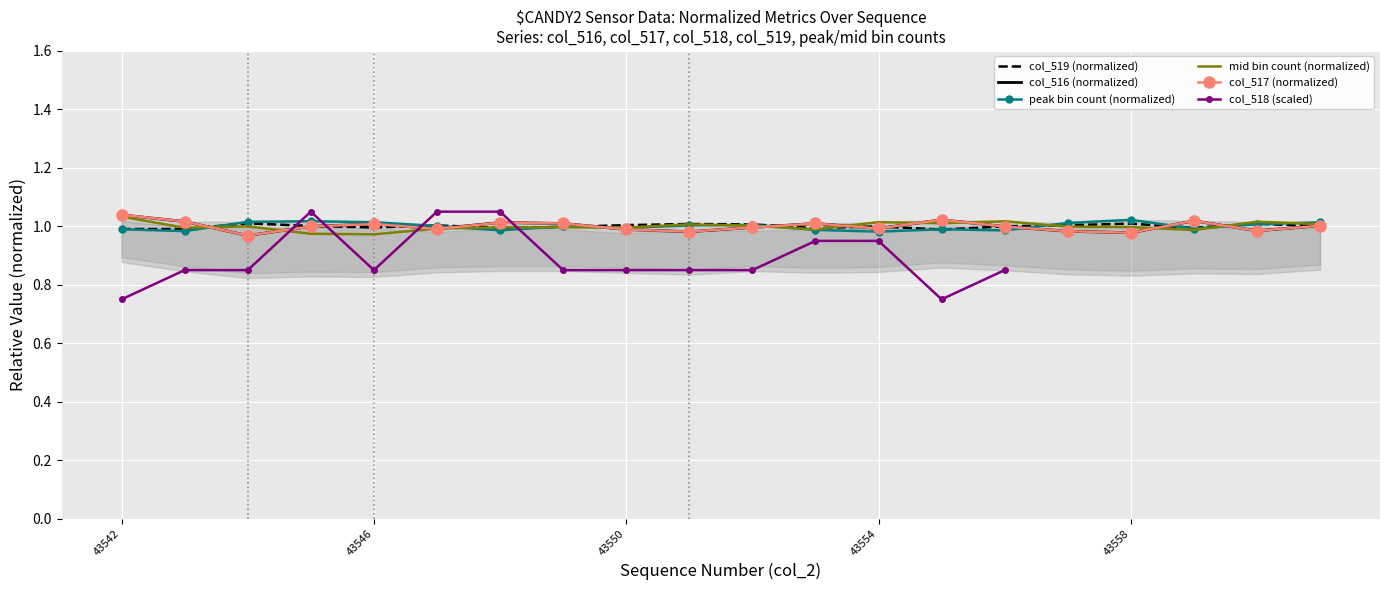

Which series ends up on top after the final intersection of col_519 and col_516?

col_516